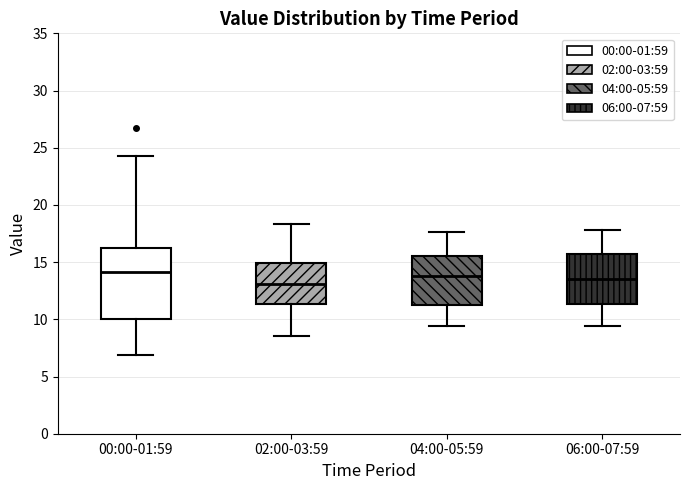

Reading left to right, transcribe this box plot: for each box, give where its median line is, the range the box spans, and where its two whiskers end, as read against the y-axis. The values are not printed on the chart, so give them approximately, as read against the axis.

00:00-01:59: median 14.0, box 10.0 to 16.0, whiskers 7.0 to 24.5
02:00-03:59: median 13.0, box 11.5 to 15.0, whiskers 8.5 to 18.5
04:00-05:59: median 14.0, box 11.5 to 15.5, whiskers 9.5 to 17.5
06:00-07:59: median 13.5, box 11.5 to 16.0, whiskers 9.5 to 18.0